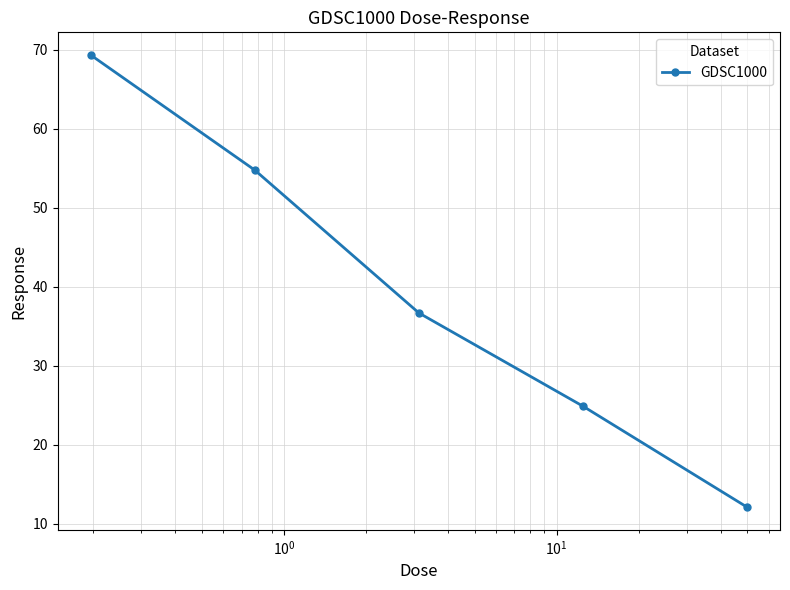

Reading left to right, extract all data points from this chart.

69.3	54.8	36.7	24.9	12.1